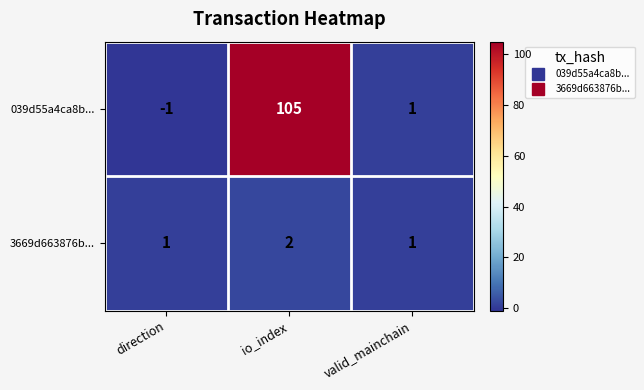

What is the sum of all 3669d663876b... values?

4